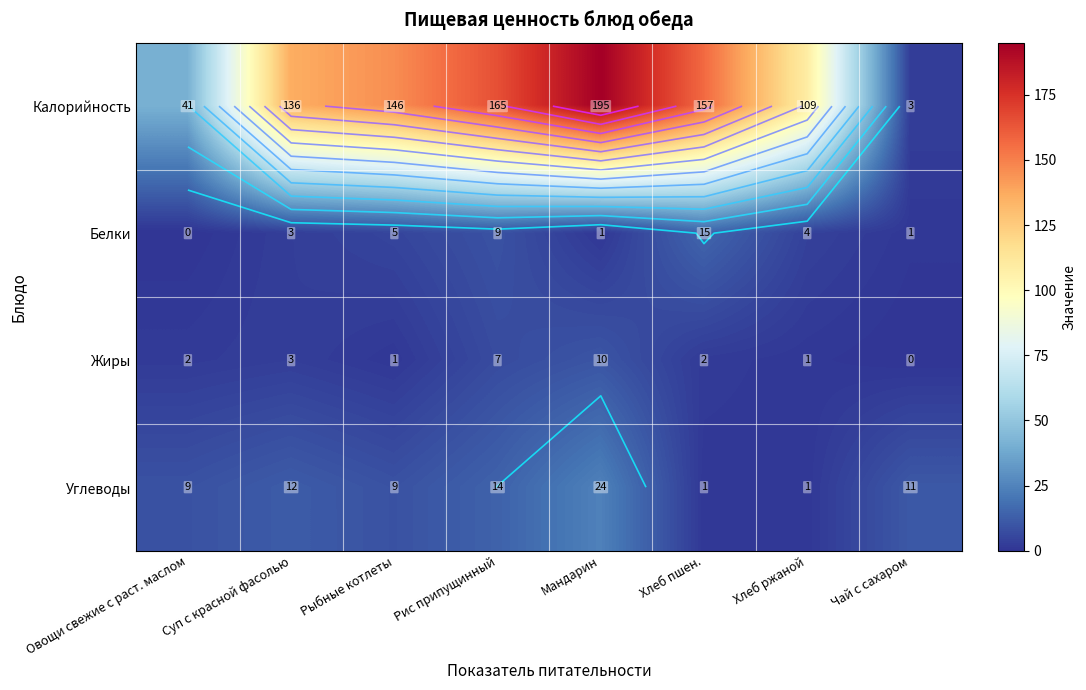

Which series has the largest total across all categories?

Калорийность